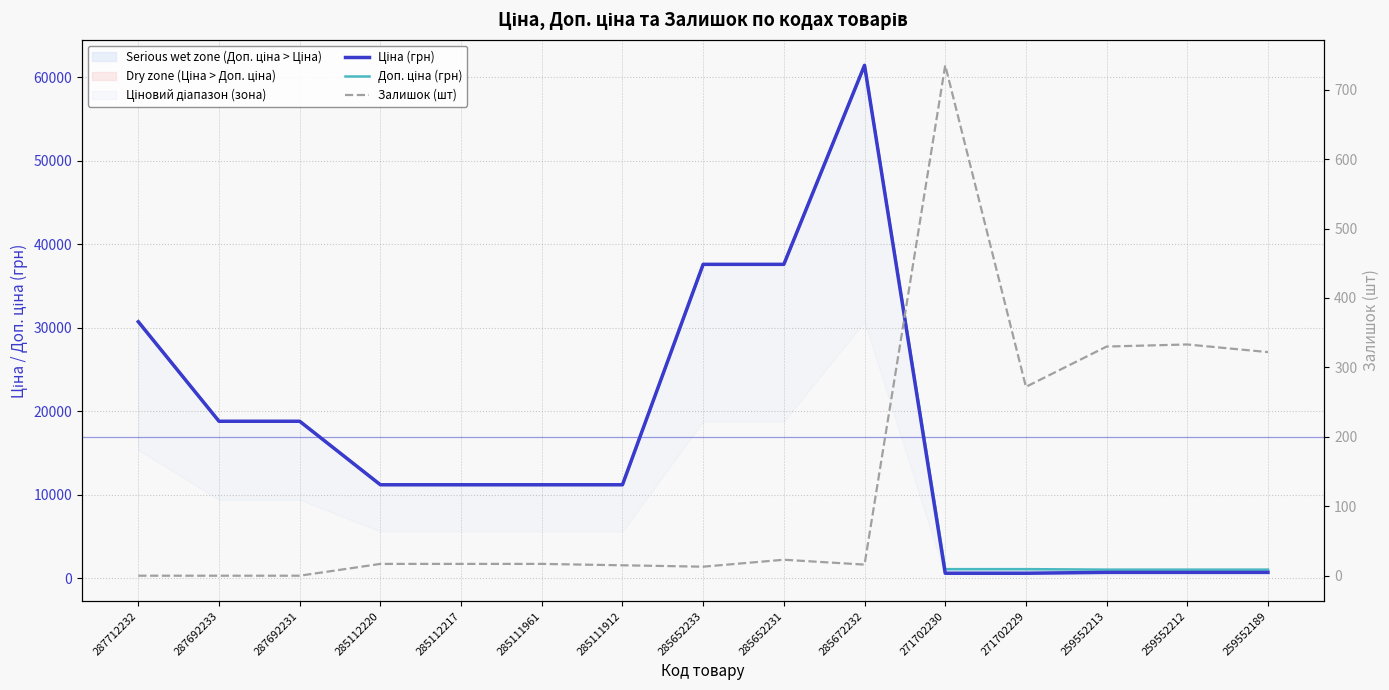

At how many categories does at least one series exceed 13290?

6